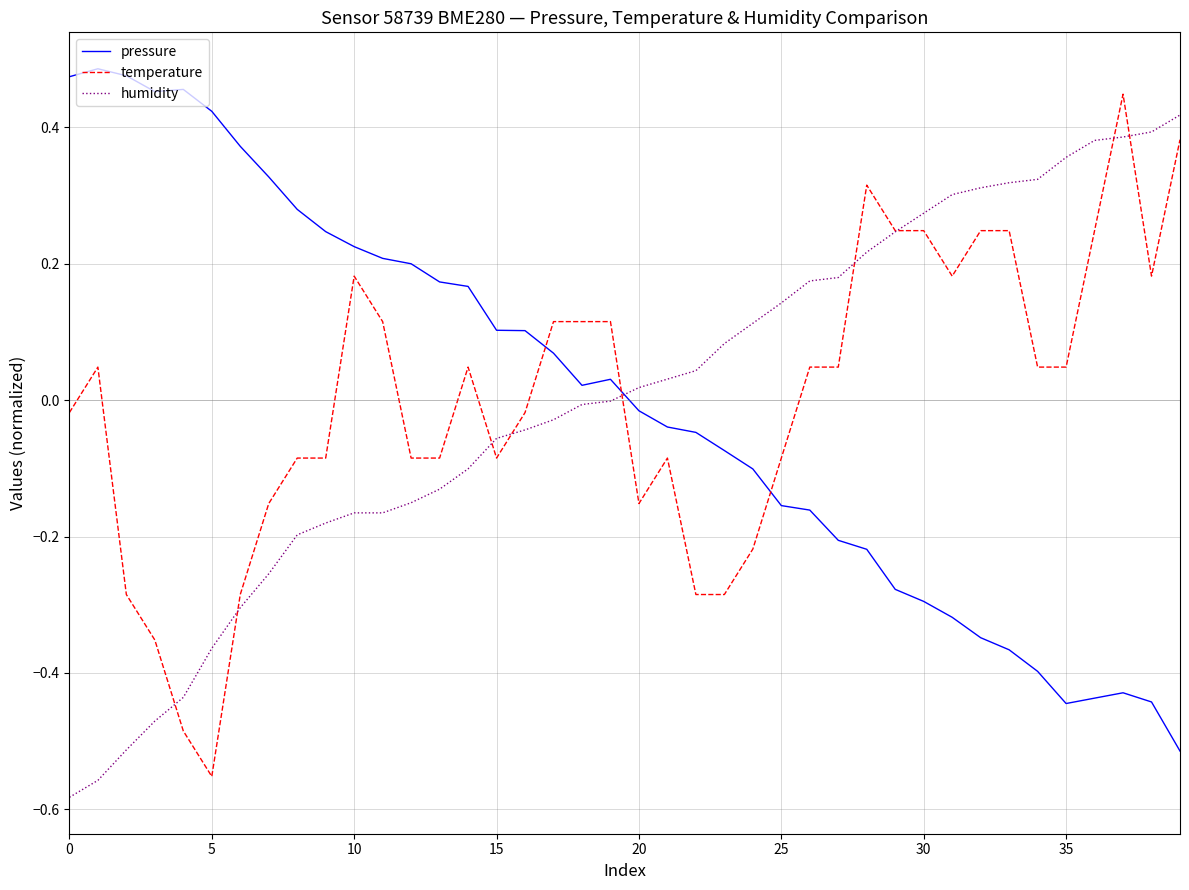

True or false: pressure and temperature intersect in this chart.

True